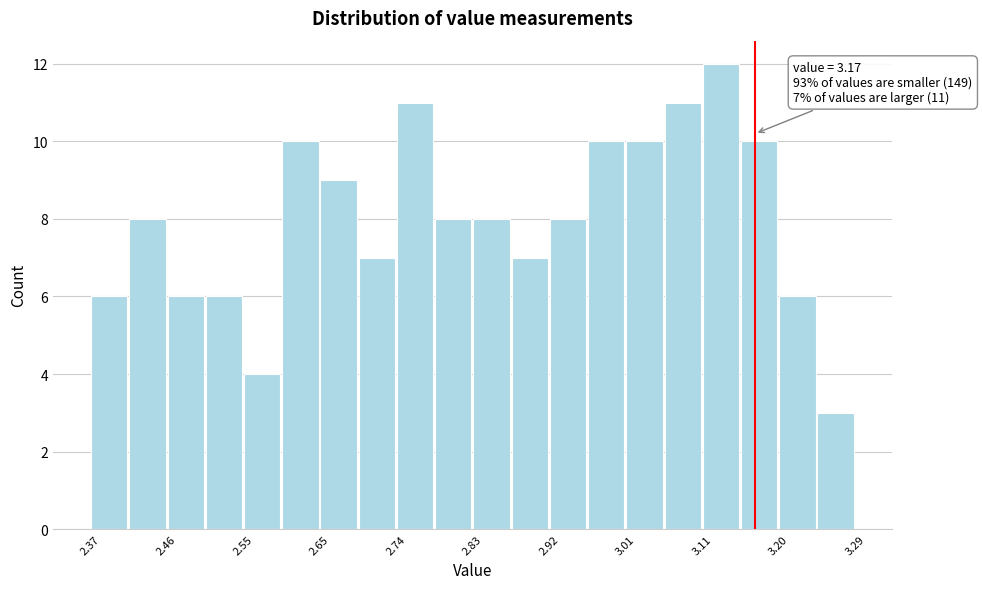

Over which range of the x-axis is the bar tallest?

3.106 to 3.152